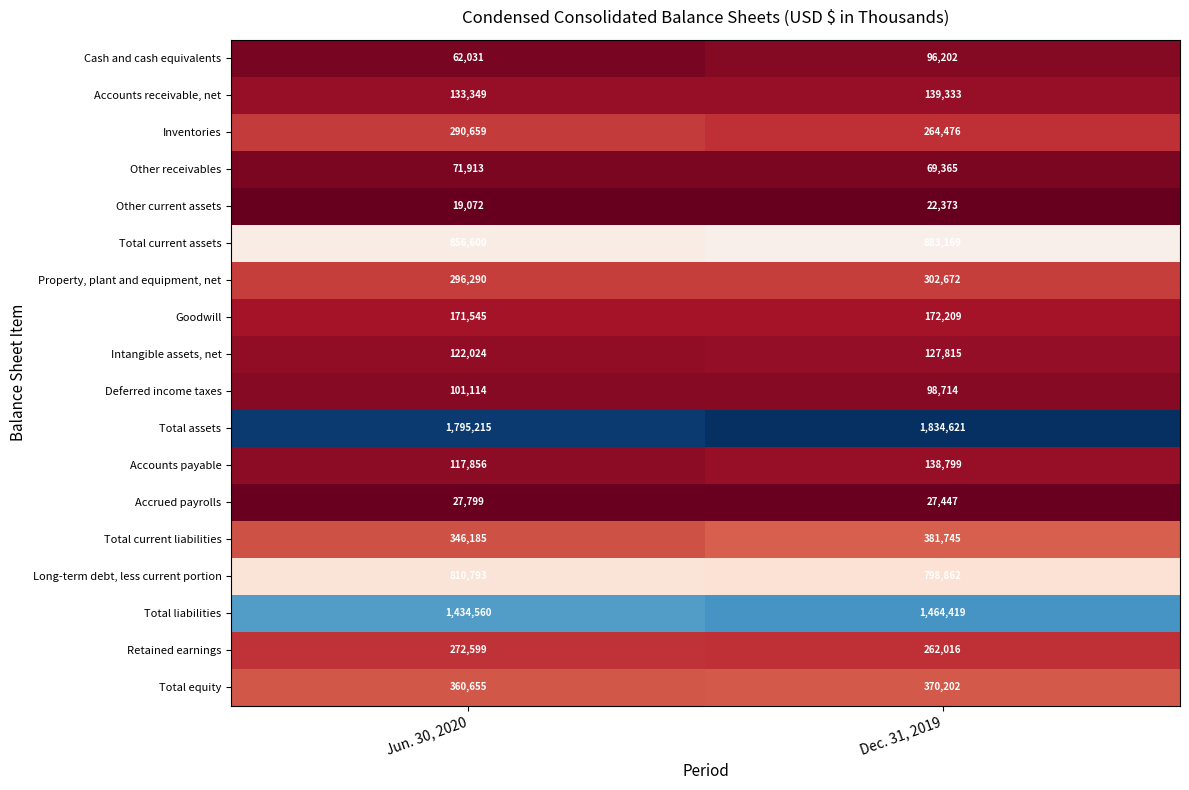

Which category has the lowest value across all series?

Jun. 30, 2020